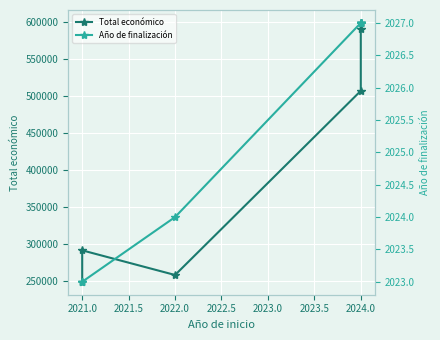

What is the maximum value shown in the chart?

599211